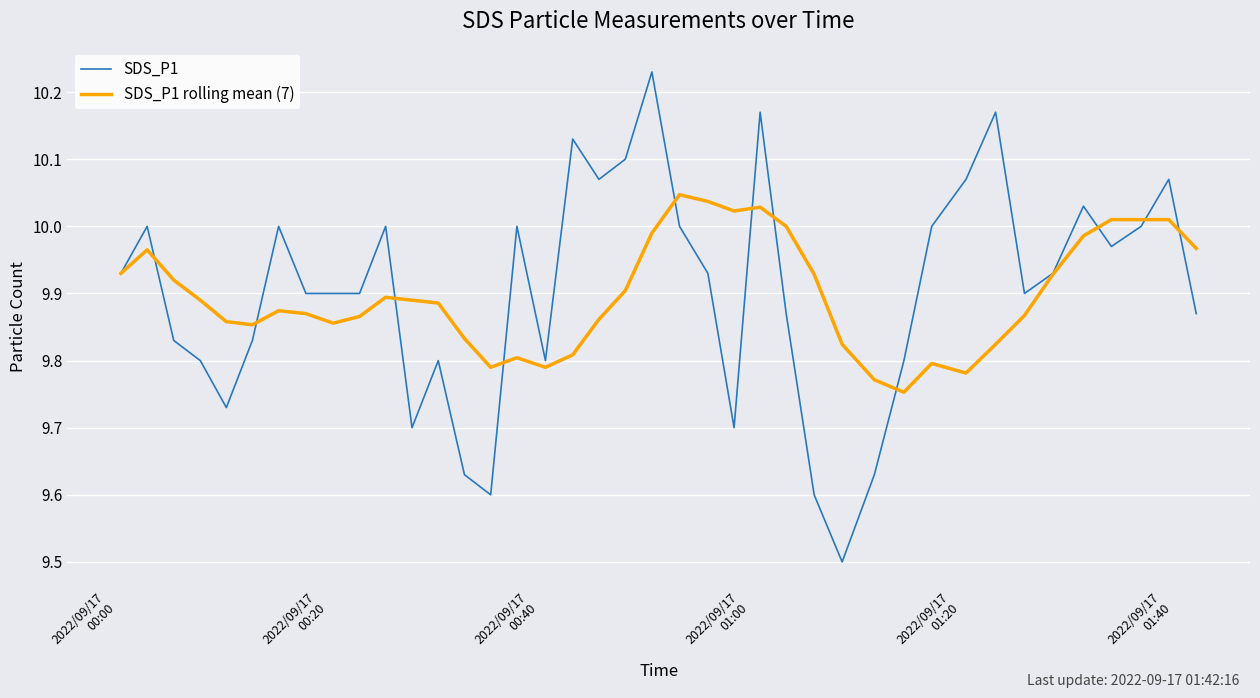

What is the minimum value shown in the chart?

9.5